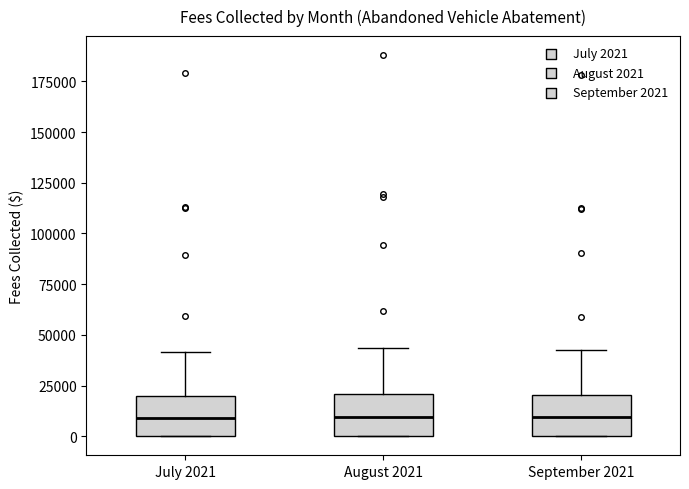

Where is the lower edge of the box for August 2021 on the y-axis? The values are not printed on the chart, so give them approximately, as read against the axis.

0